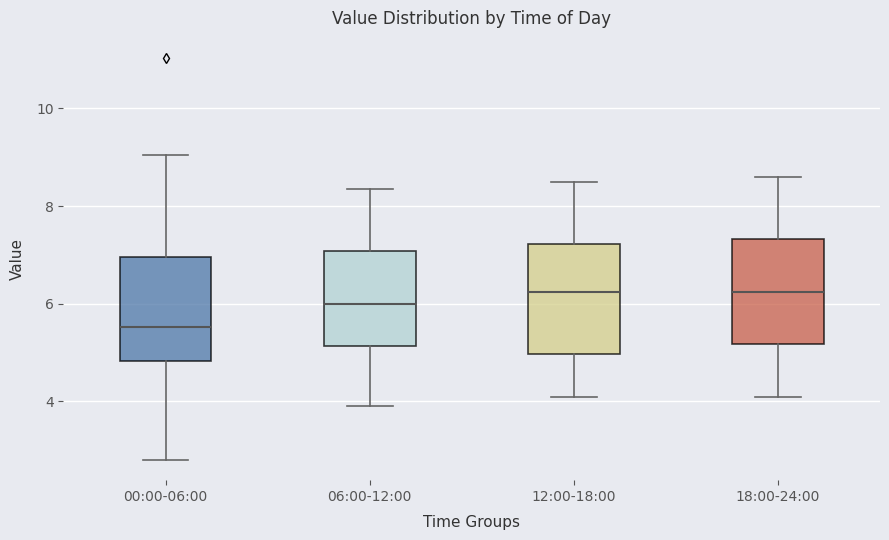

Reading left to right, read every box against the y-axis: the position of its median line, the range the box covers, and the ends of its whiskers. The values are not printed on the chart, so give them approximately, as read against the axis.

00:00-06:00: median 5.6, box 4.8 to 7.0, whiskers 2.8 to 9.0
06:00-12:00: median 6.0, box 5.2 to 7.0, whiskers 4.0 to 8.4
12:00-18:00: median 6.2, box 5.0 to 7.2, whiskers 4.2 to 8.6
18:00-24:00: median 6.2, box 5.2 to 7.4, whiskers 4.2 to 8.6